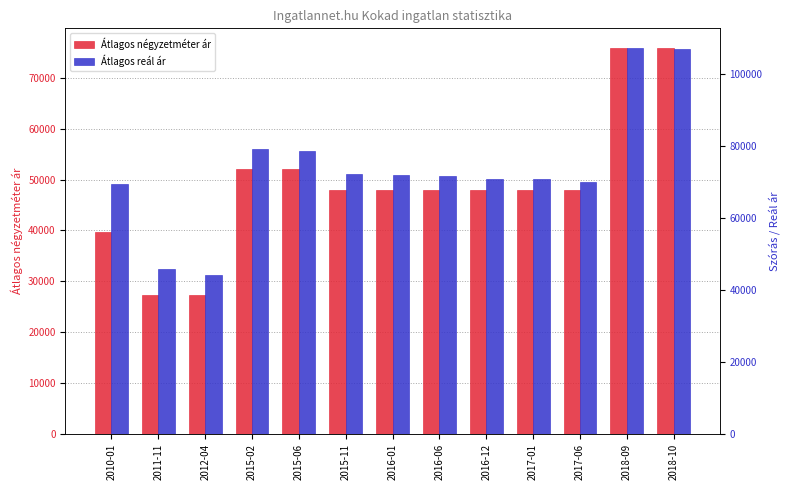

At how many categories does at least one series exceed 72017?

5